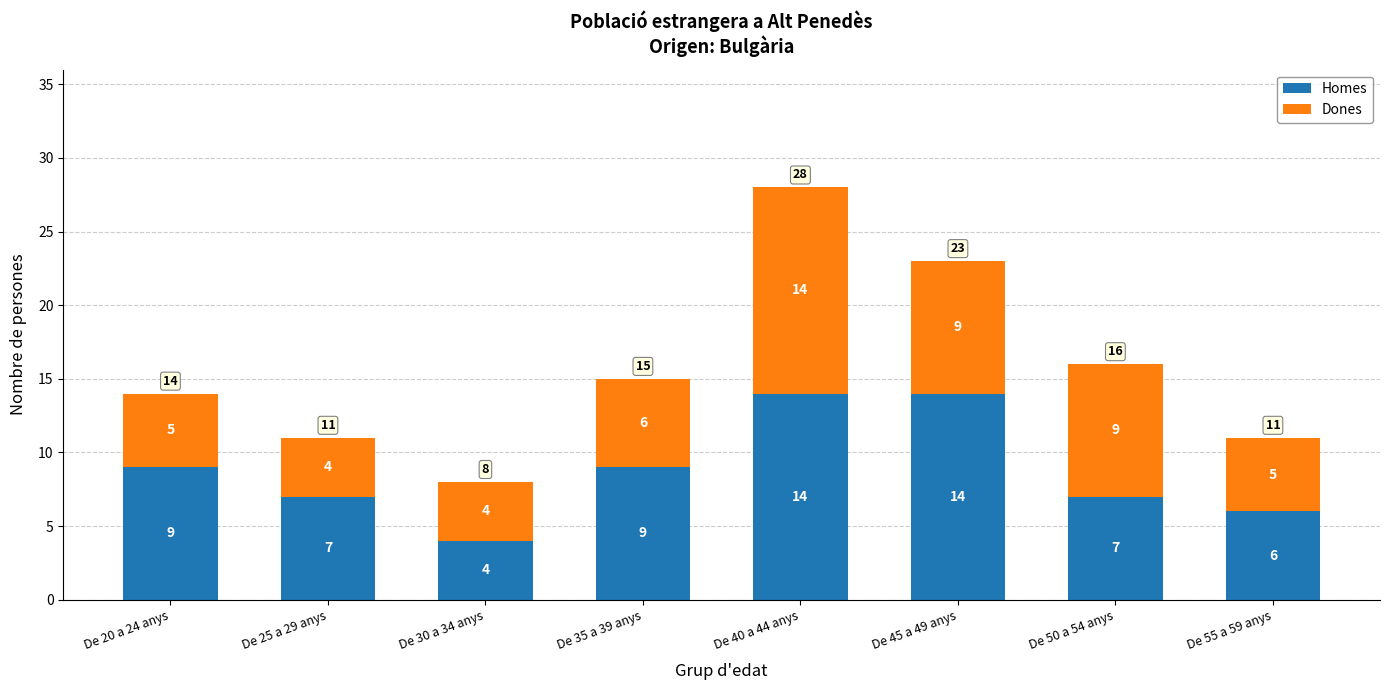

Which category has the lowest value in the Homes series?

De 30 a 34 anys